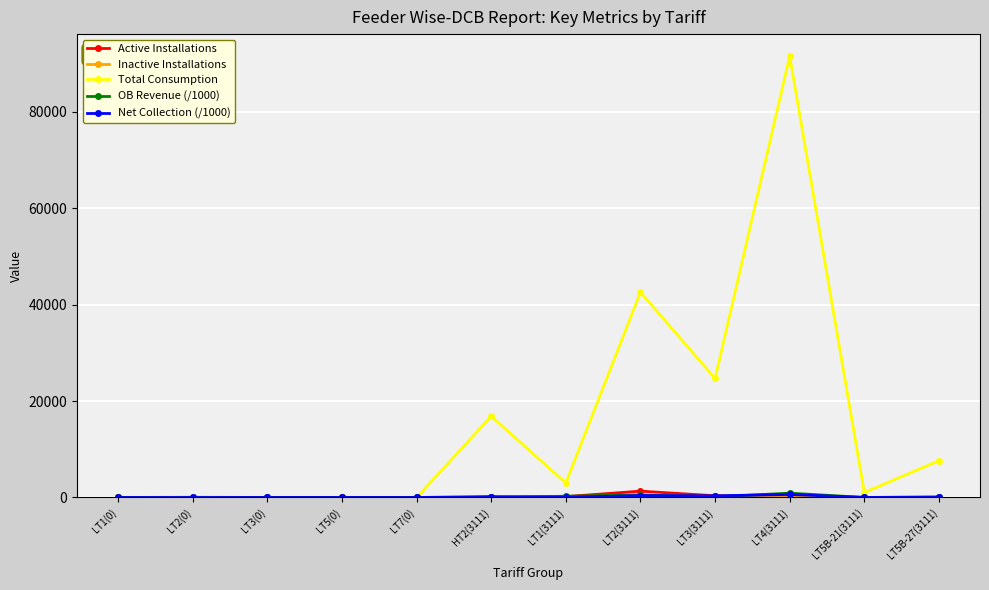

Where does the Total Consumption series first go above 3010?

HT2(3111)